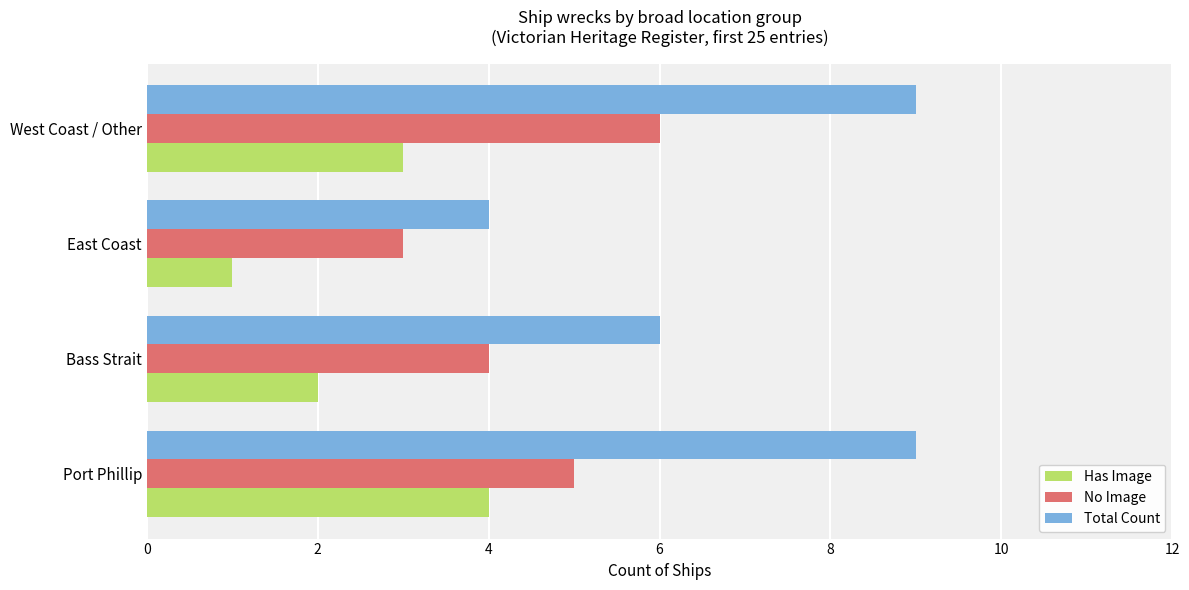

The value of No Image at Bass Strait is 4. True or false?

True